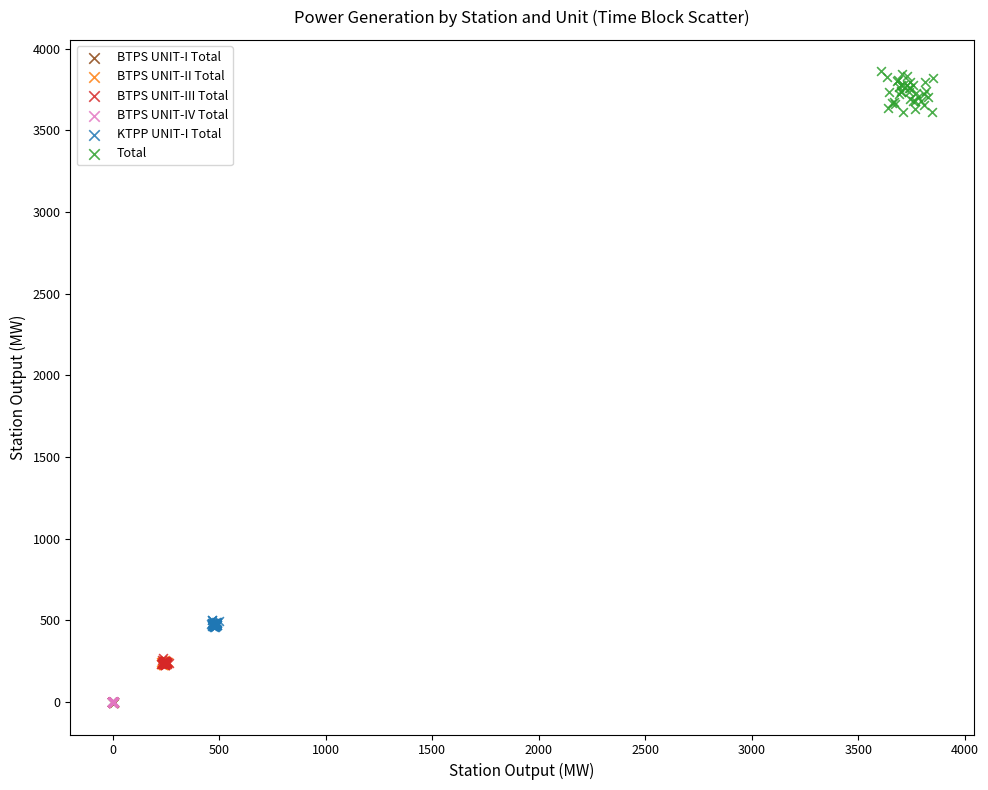

Which series has the widest spread of Y values?

Total